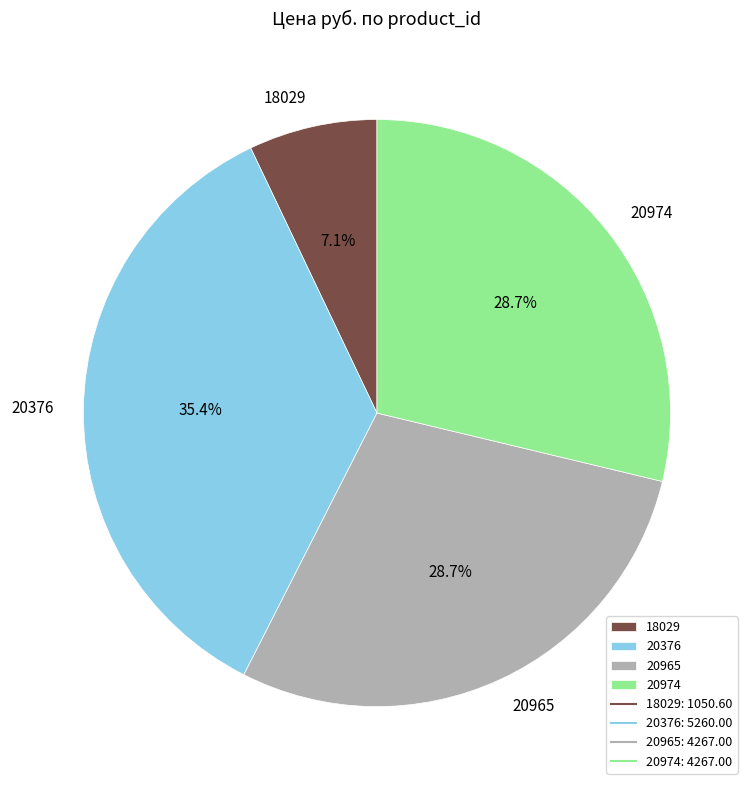

Which slice is the smallest?

18029